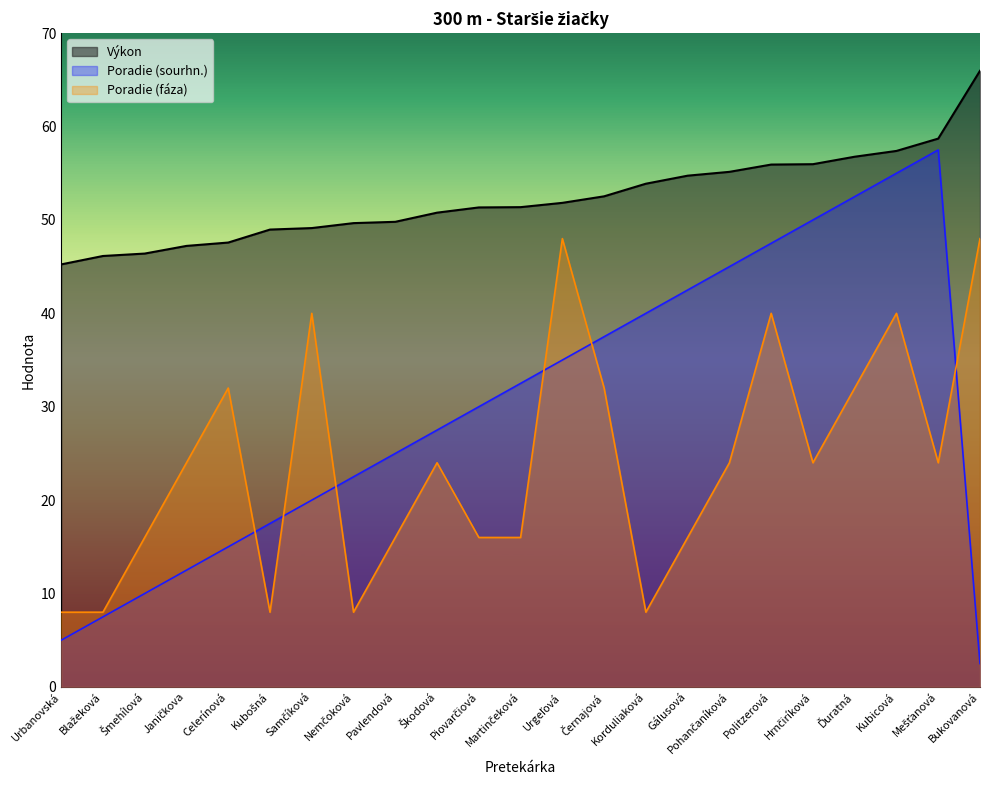

True or false: Výkon and Poradie (sourhn.) intersect in this chart.

False